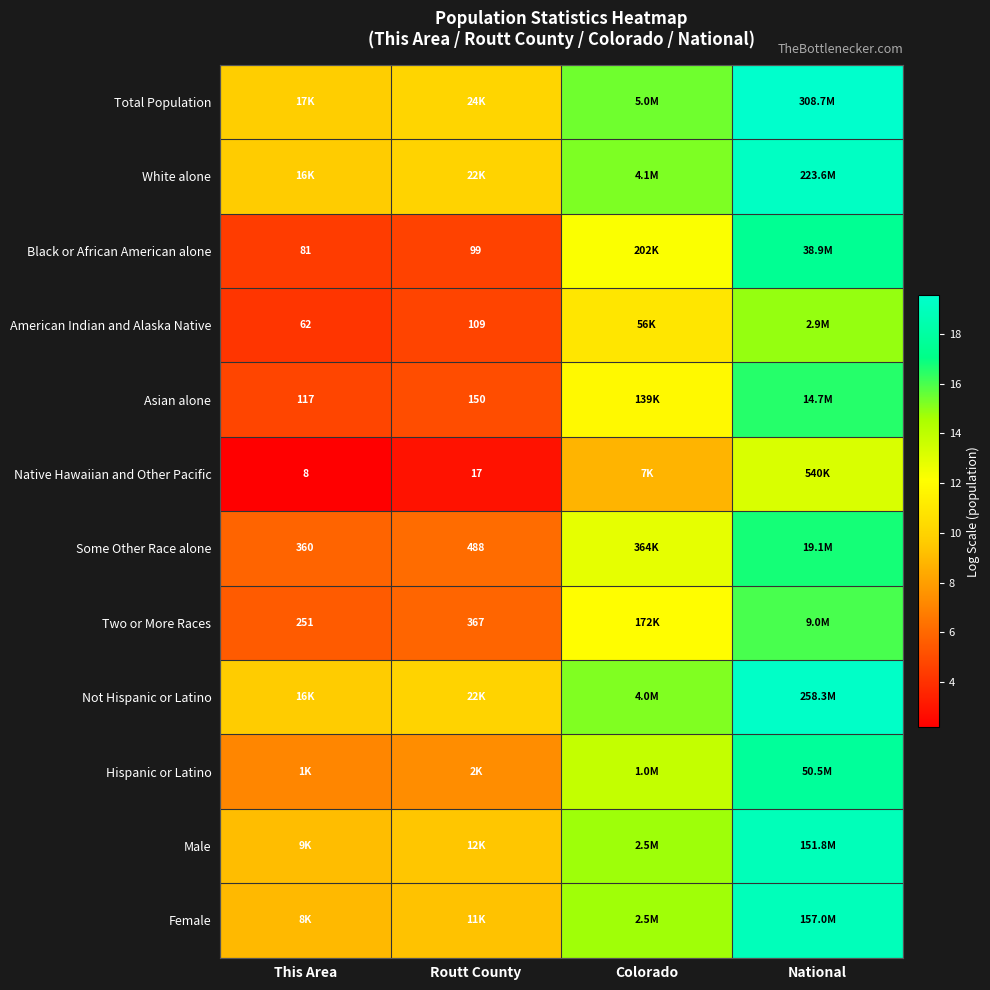

What is the highest value of the Native Hawaiian and Other Pacific series?

13.2